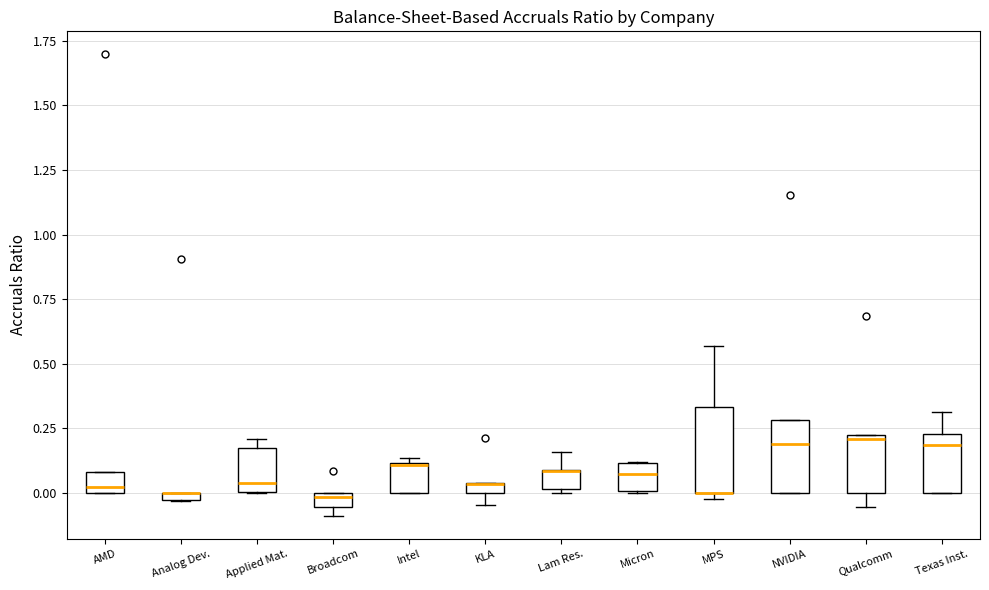

Where is the upper edge of the box for Micron on the y-axis? The values are not printed on the chart, so give them approximately, as read against the axis.

0.10